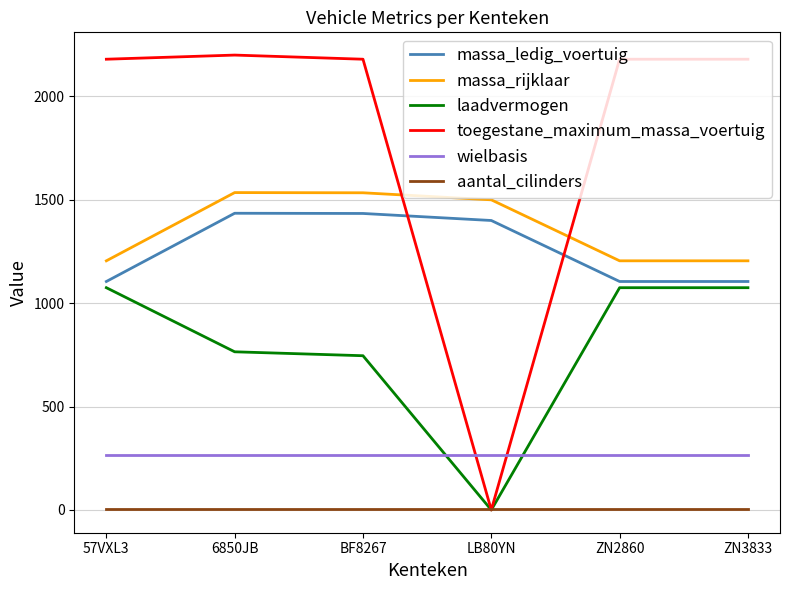

The laadvermogen series shows 765 at 6850JB. True or false?

True